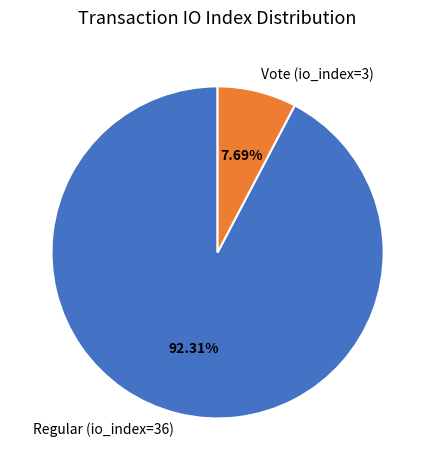

Is the sum of Vote (io_index=3) and Regular (io_index=36) greater than half?

Yes